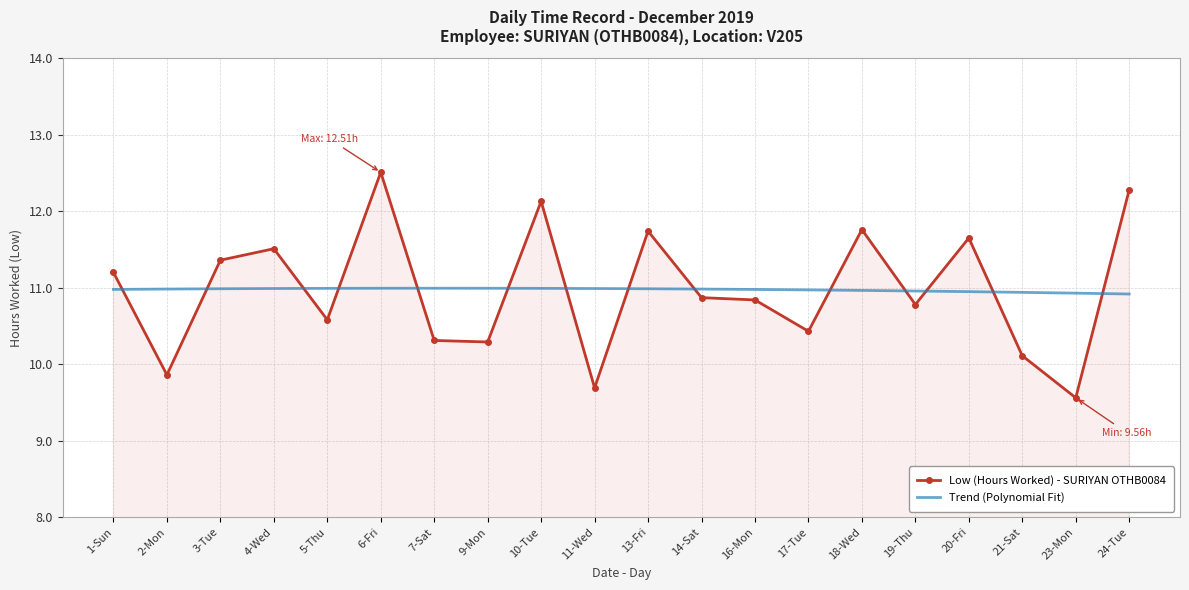

What position from the left is 23-Mon?

19